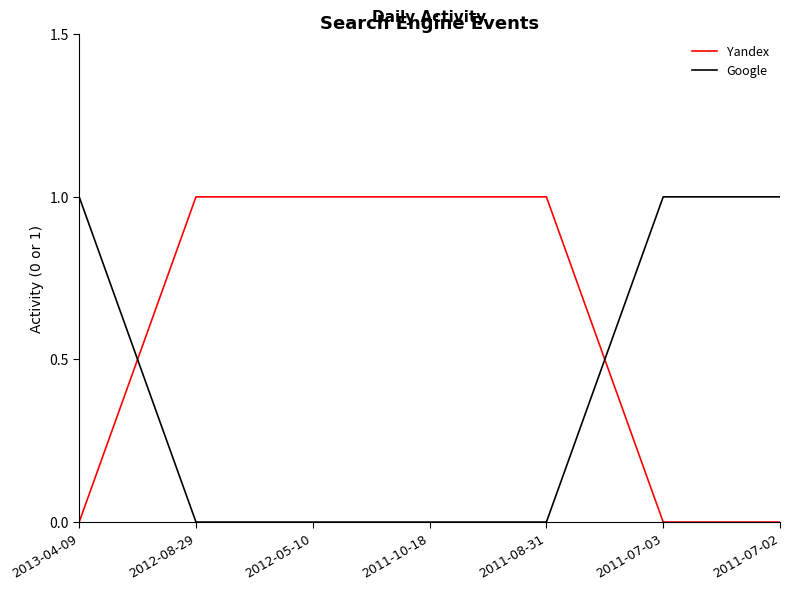

What is the difference between the maximum and minimum values in the Google series?

1